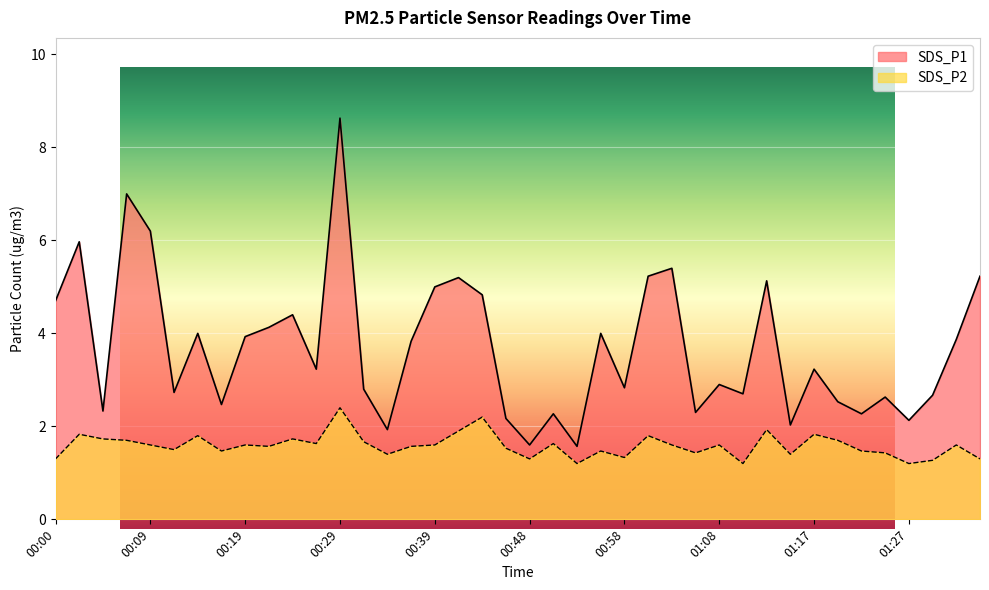

The value of SDS_P2 at 01:08 is 2.6. True or false?

False